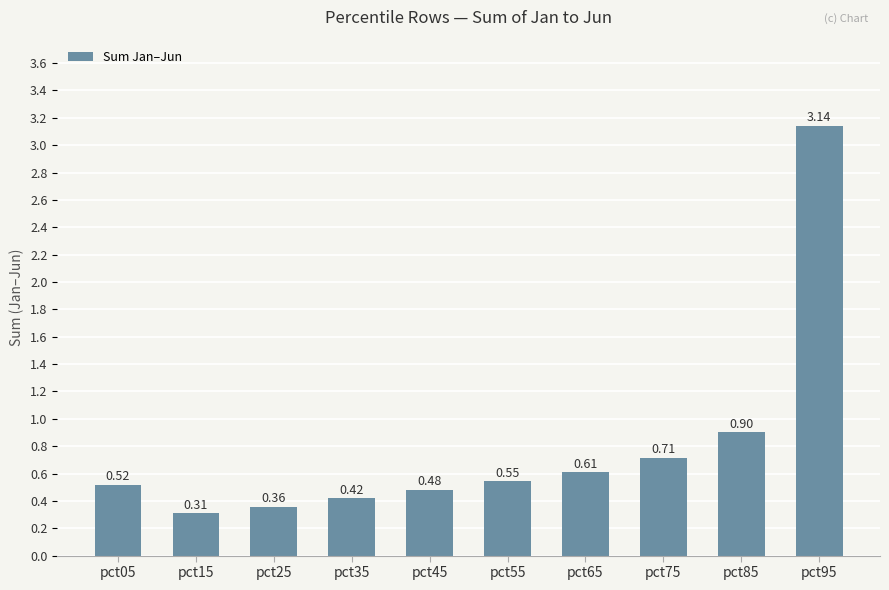

Which has a higher value, pct55 or pct65?

pct65